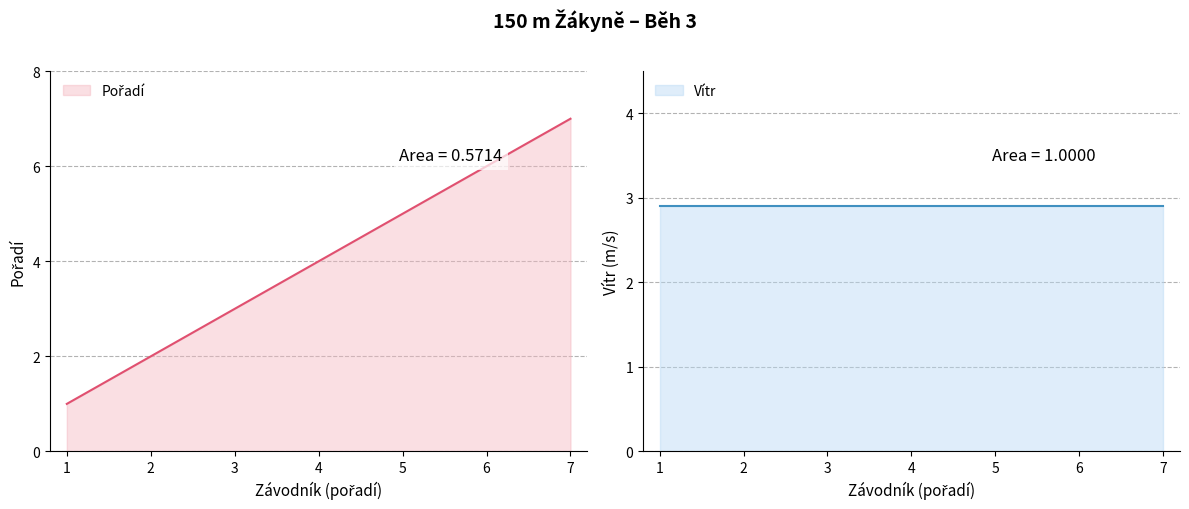

Which has a higher value, 4 or 7?

7